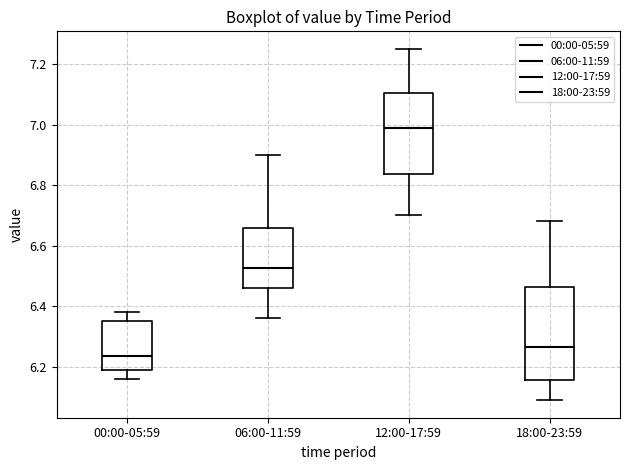

Which box's median line is the highest?

12:00-17:59